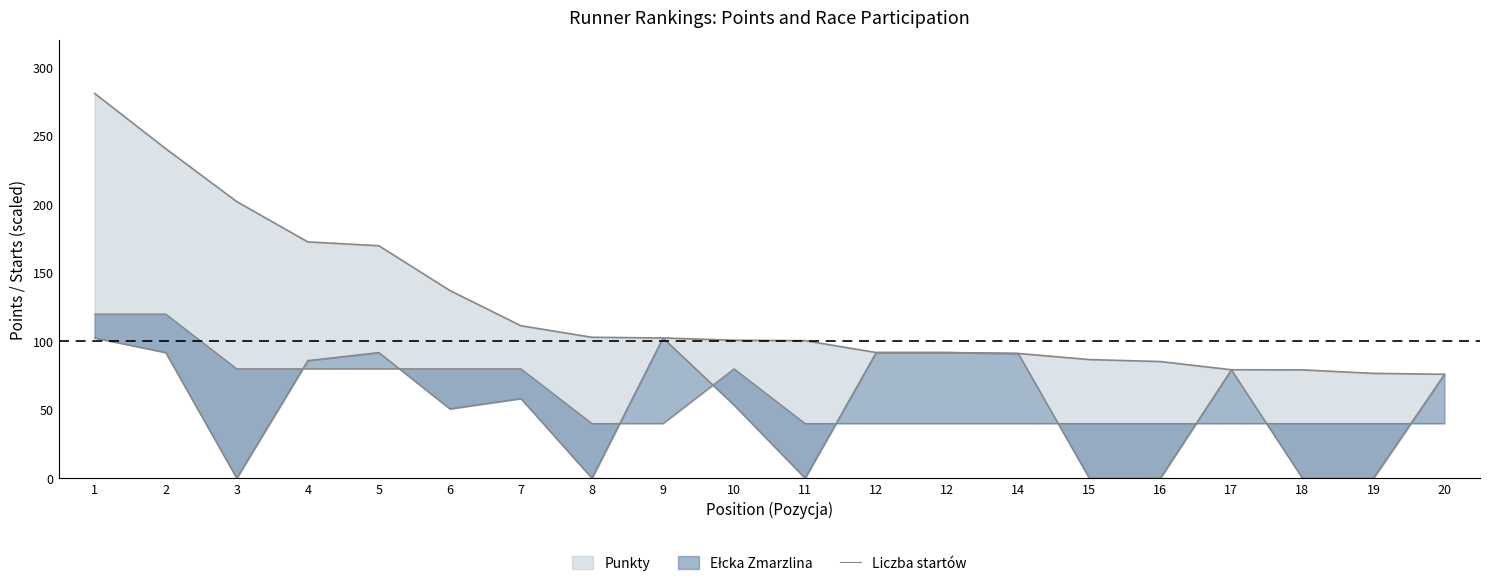

Reading left to right, list all the values displayed in this chart.

1=120	2=120	3=80	4=80	5=80	6=80	7=80	8=40	9=40	10=80	11=40	12=40	12=40	14=40	15=40	16=40	17=40	18=40	19=40	20=40